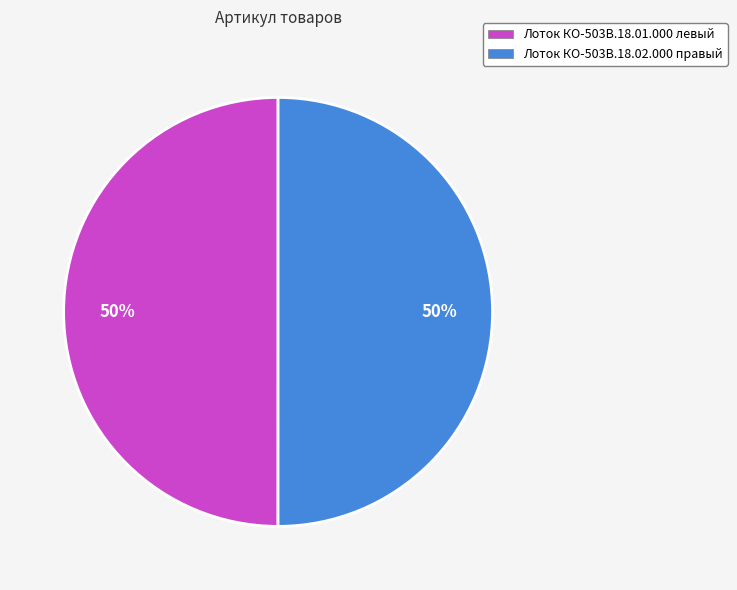

To the nearest percent, what portion does Лоток КО-503В.18.02.000 правый represent?

50%